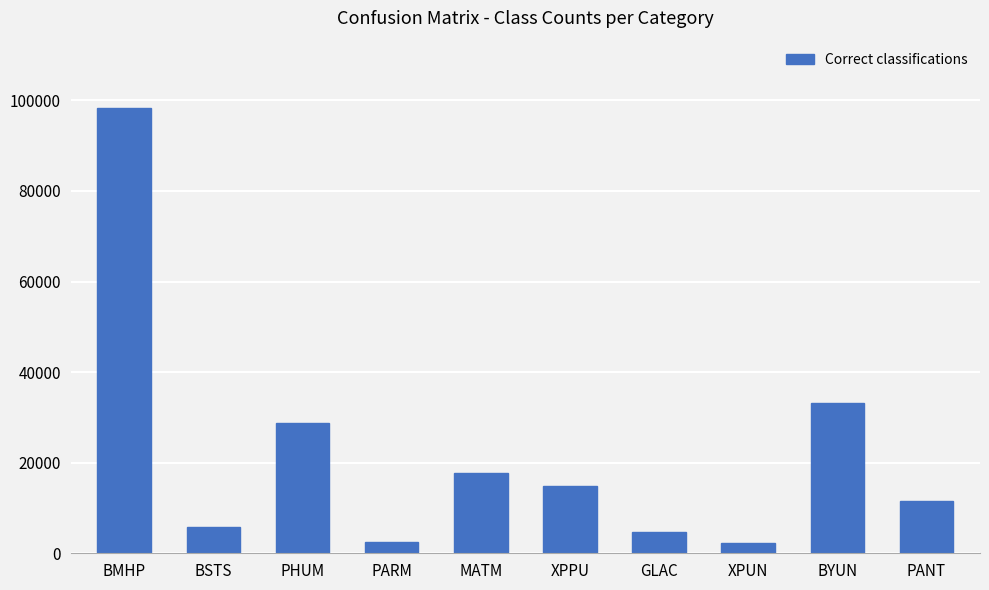

At which label is the value closest to 50353?

BYUN